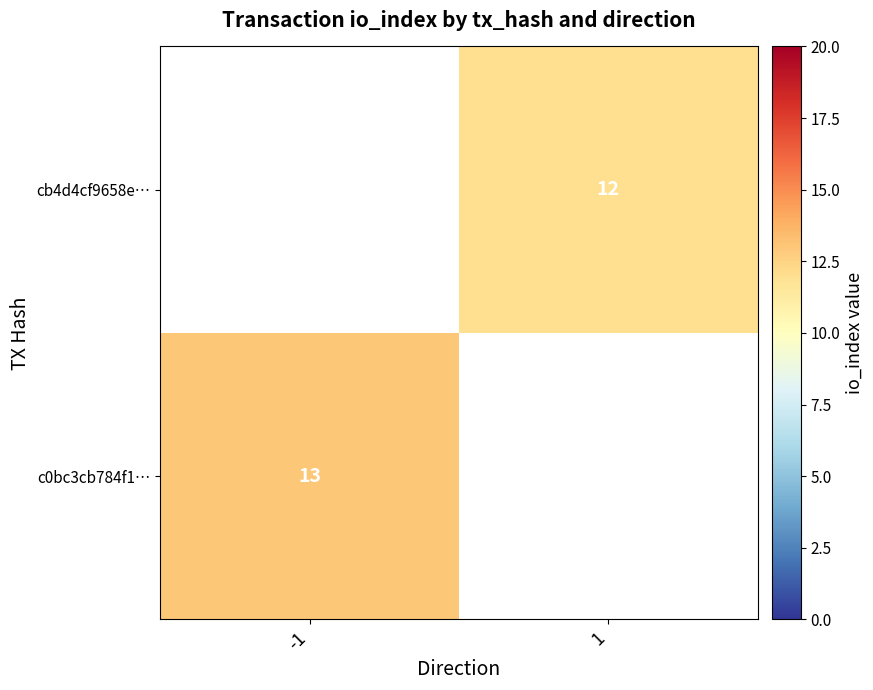

Which category has the lowest value across all series?

1